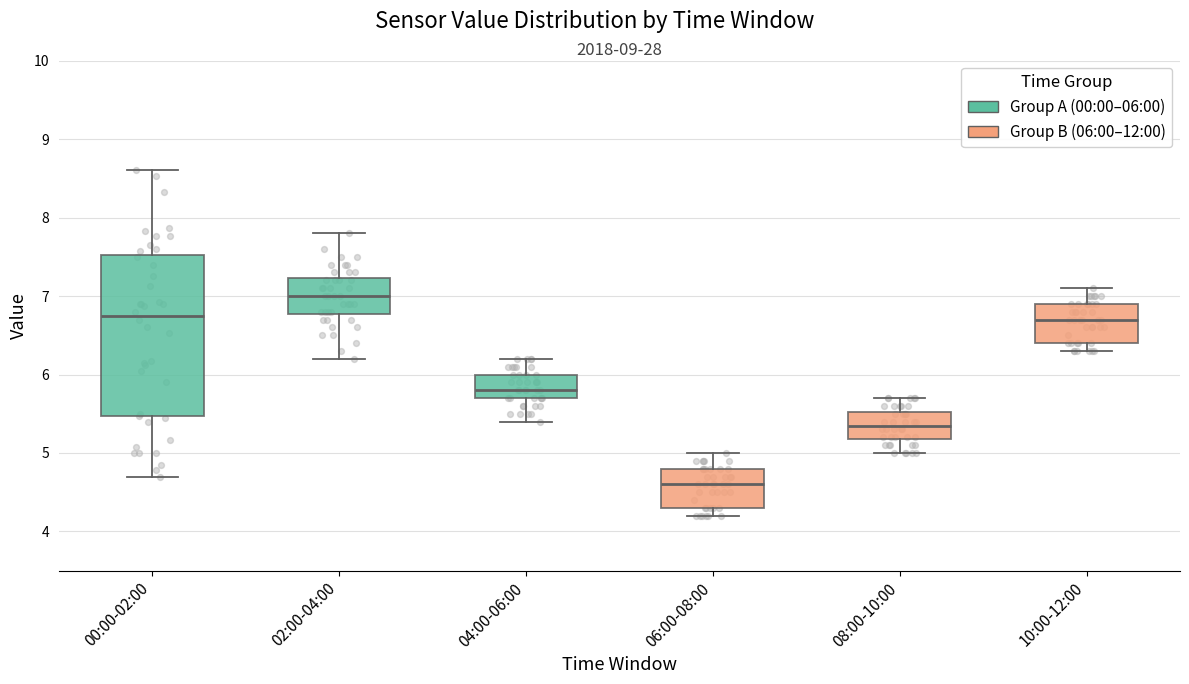

Reading left to right, read every box against the y-axis: the position of its median line, the range the box covers, and the ends of its whiskers. The values are not printed on the chart, so give them approximately, as read against the axis.

00:00-02:00: median 6.8, box 5.5 to 7.5, whiskers 4.7 to 8.6
02:00-04:00: median 7.0, box 6.8 to 7.2, whiskers 6.2 to 7.8
04:00-06:00: median 5.8, box 5.7 to 6.0, whiskers 5.4 to 6.2
06:00-08:00: median 4.6, box 4.3 to 4.8, whiskers 4.2 to 5.0
08:00-10:00: median 5.4, box 5.2 to 5.5, whiskers 5.0 to 5.7
10:00-12:00: median 6.7, box 6.4 to 6.9, whiskers 6.3 to 7.1